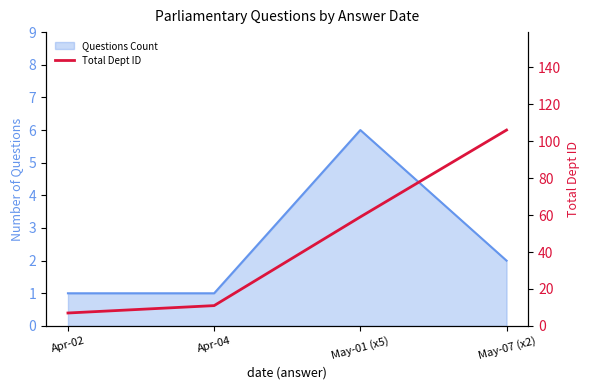

How many lines are shown in the chart?

1